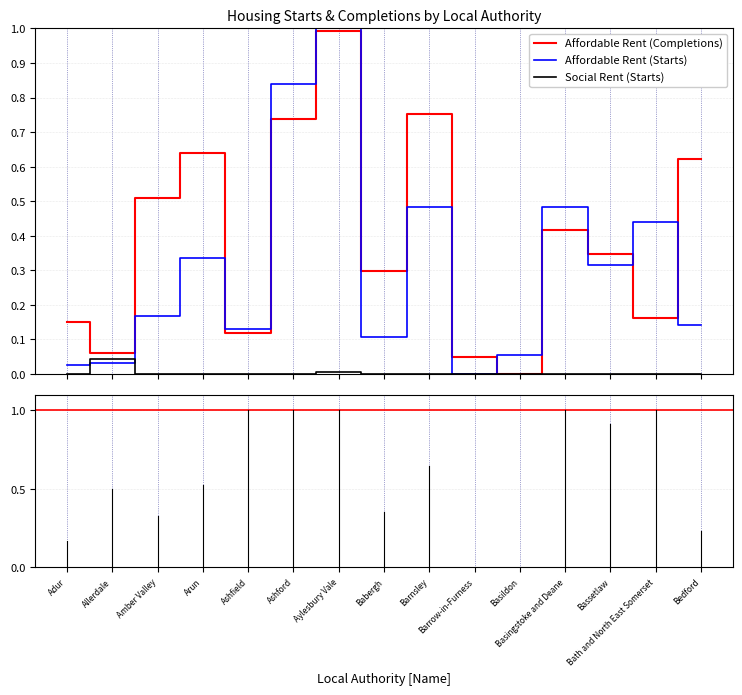

List the series in order of their overall mean, highest first.

Affordable Rent (Completions), Affordable Rent (Starts), Social Rent (Starts)